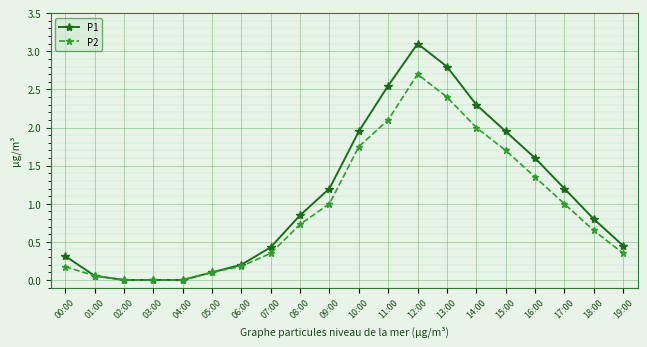

At 17:00, list the series in order from largest to smallest.

P1, P2